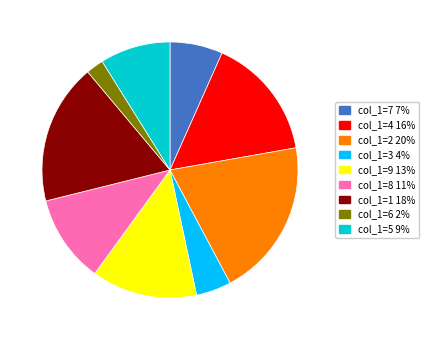

Which has a higher value, col_1=3 or col_1=5?

col_1=5